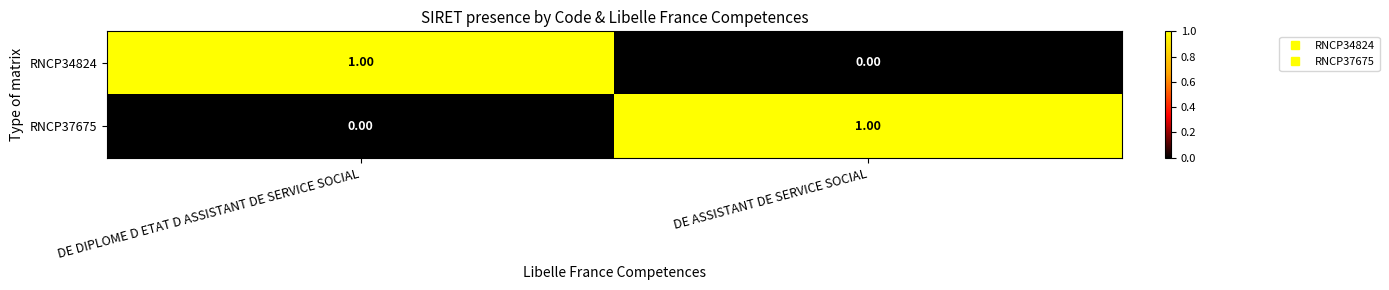

List the labels in order of RNCP34824 value, largest first.

DE DIPLOME D ETAT D ASSISTANT DE SERVICE SOCIAL, DE ASSISTANT DE SERVICE SOCIAL